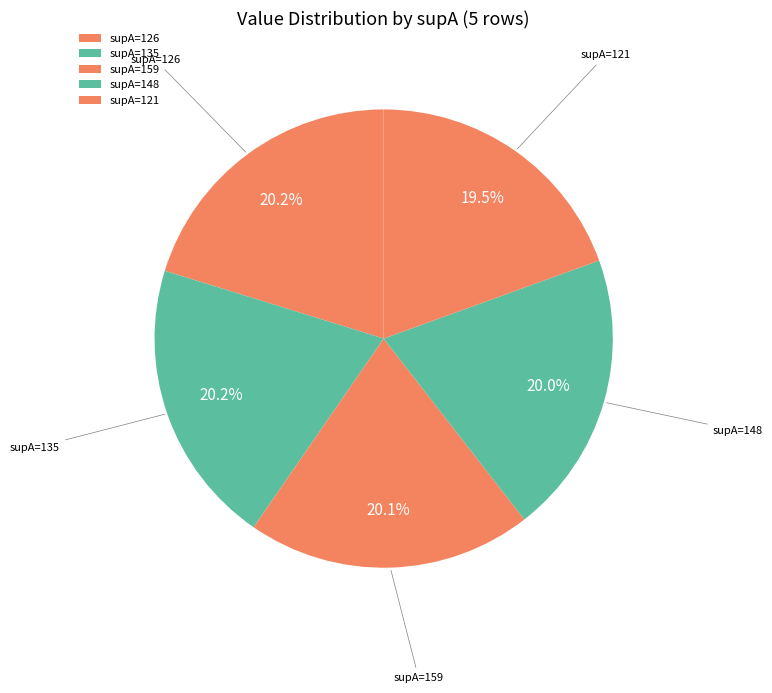

Is there a majority slice in this chart?

No